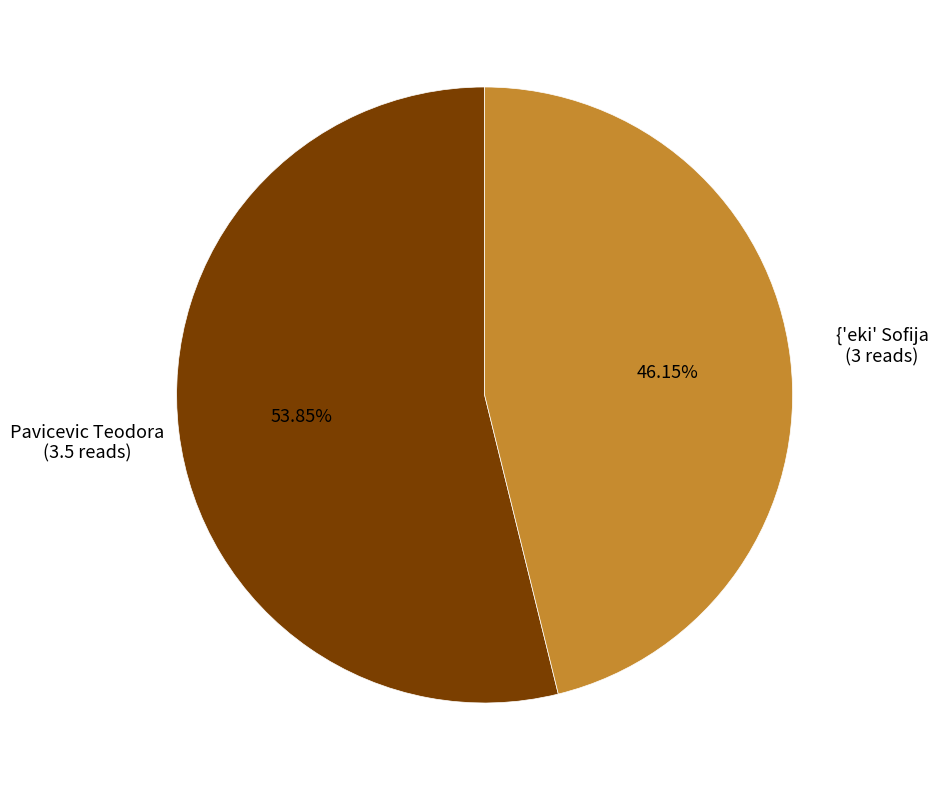

Is there any slice that represents more than half of the pie?

Yes